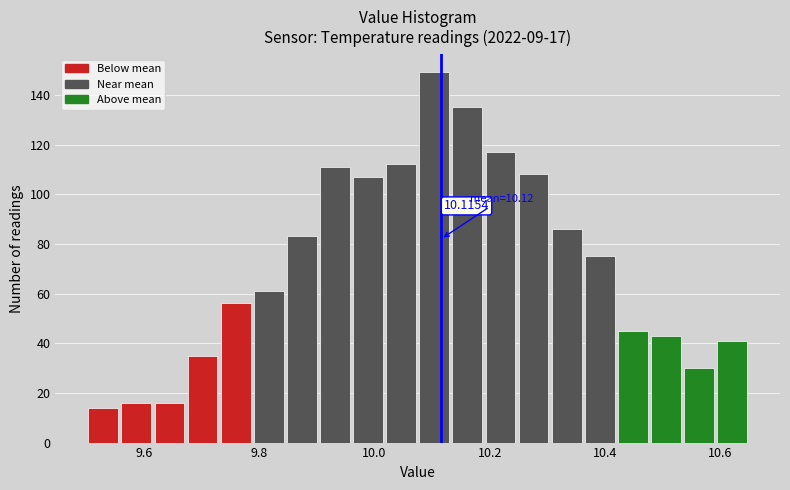

Around what value on the x-axis is the tallest bar? Give the approximate position of its centre, as read against the axis.

10.10